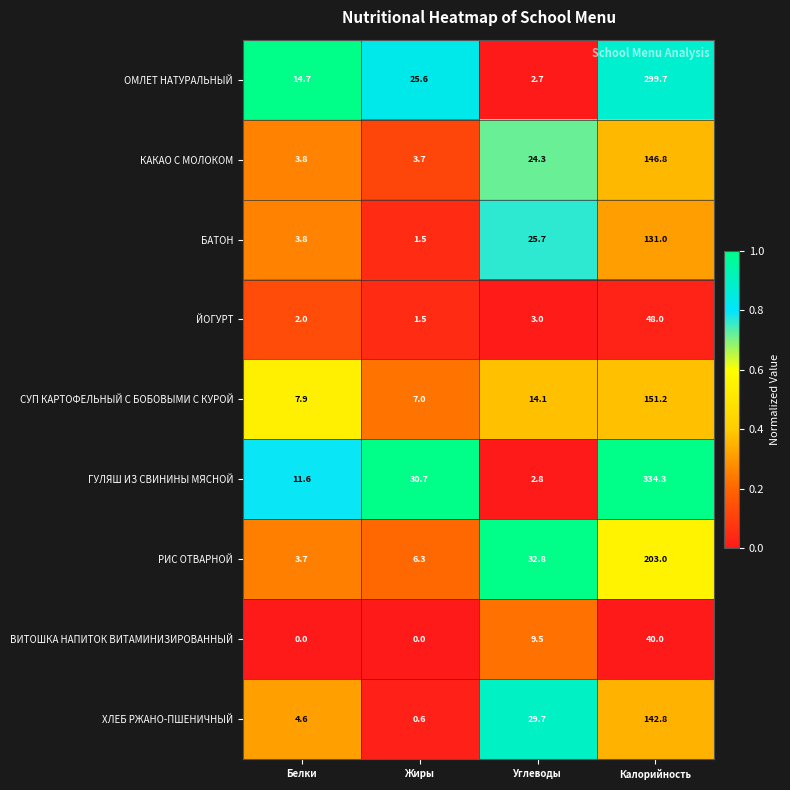

List the series in order of their peak value, lowest first.

ВИТОШКА НАПИТОК ВИТАМИНИЗИРОВАННЫЙ, ЙОГУРТ, БАТОН, ХЛЕБ РЖАНО-ПШЕНИЧНЫЙ, КАКАО С МОЛОКОМ, СУП КАРТОФЕЛЬНЫЙ С БОБОВЫМИ С КУРОЙ, РИС ОТВАРНОЙ, ОМЛЕТ НАТУРАЛЬНЫЙ, ГУЛЯШ ИЗ СВИНИНЫ МЯСНОЙ